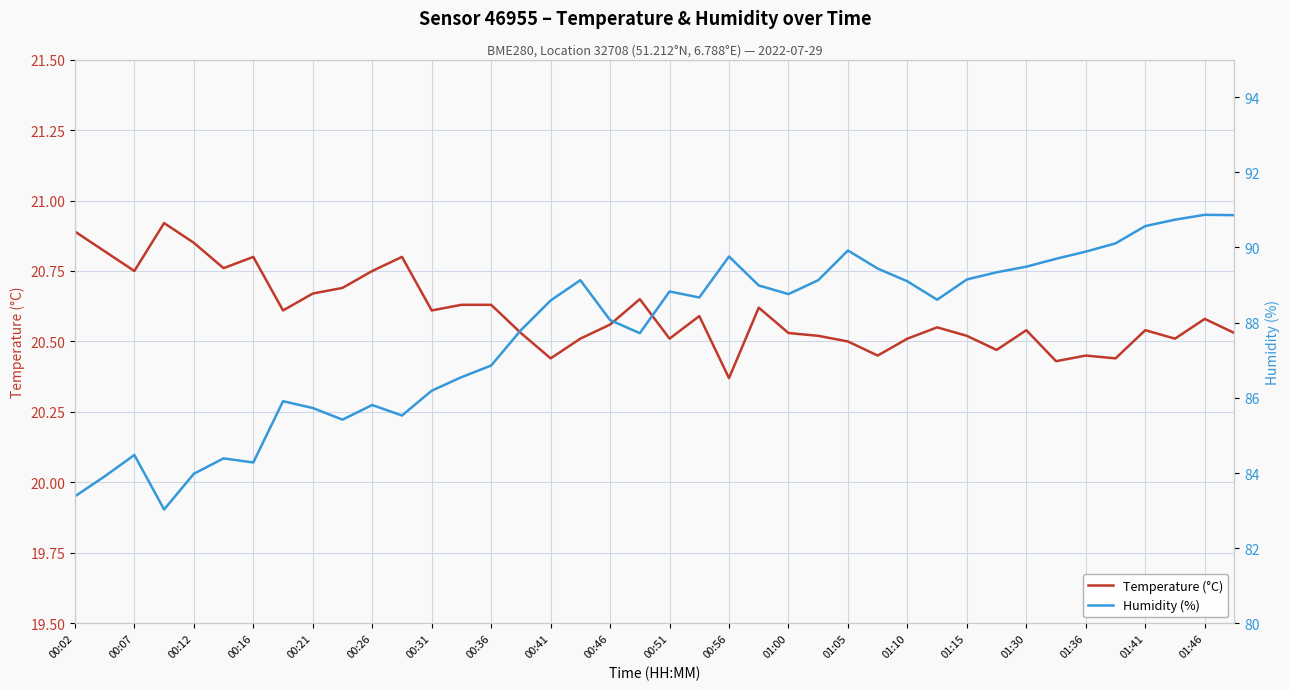

What are all the series names shown in the legend?

Temperature (°C), Humidity (%)